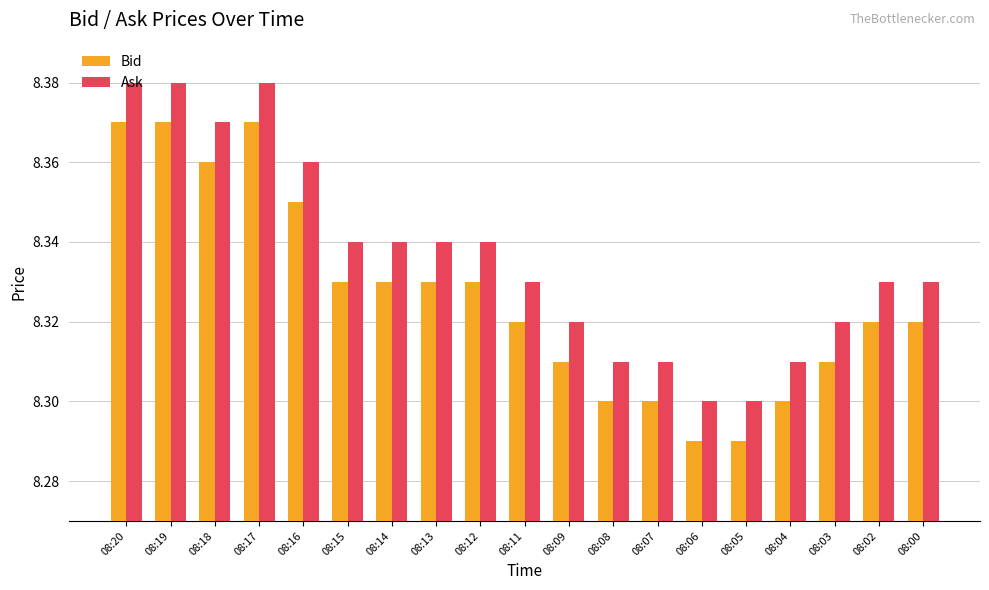

What is the sum of all Bid values?

158.2